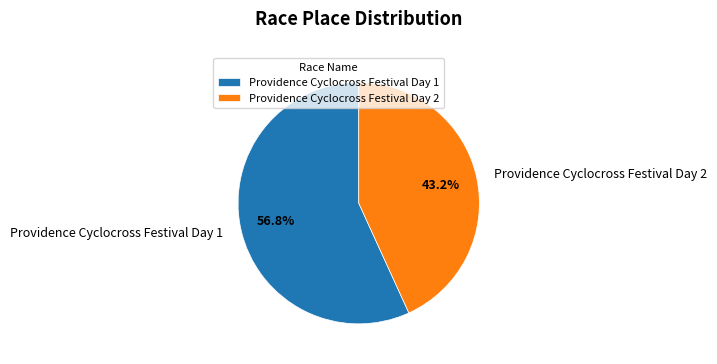

To the nearest percent, what portion does Providence Cyclocross Festival Day 1 represent?

57%